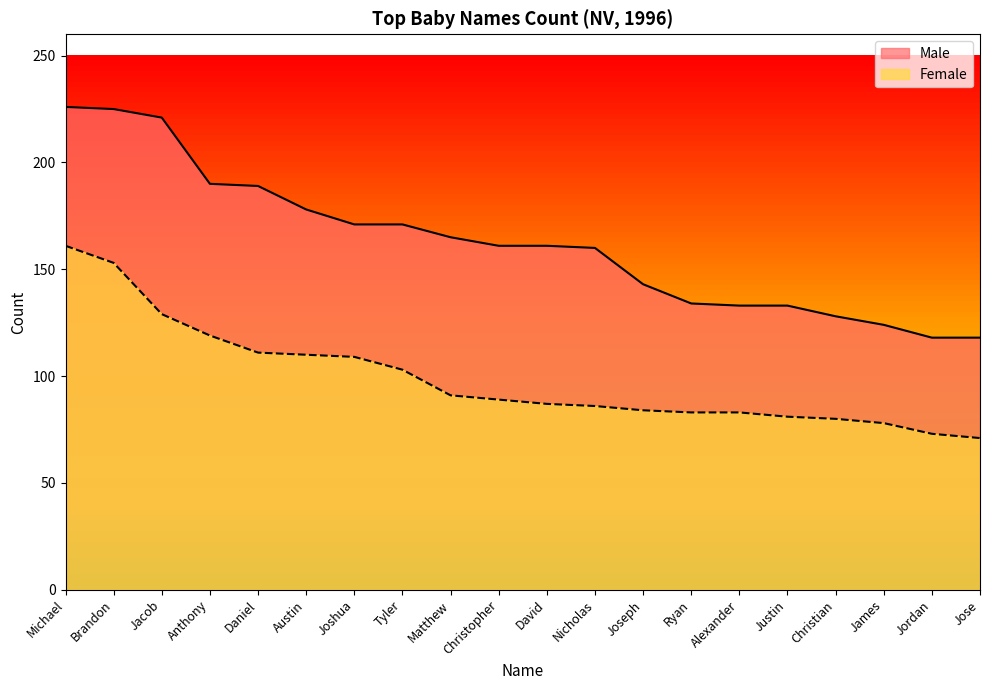

What is the difference between the highest and lowest values at Justin?

52